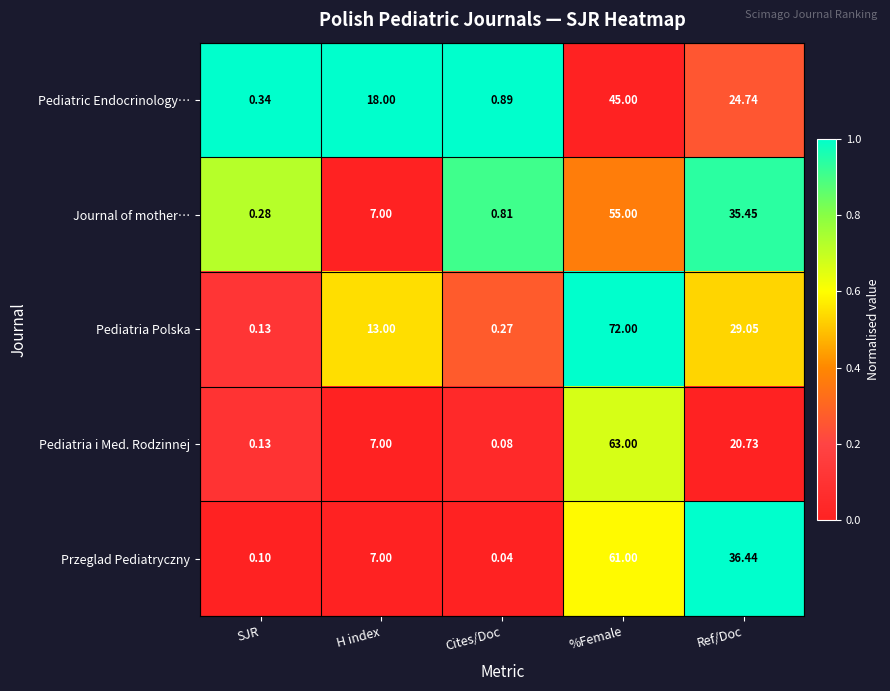

Which series has the largest range (max minus min)?

Pediatria Polska